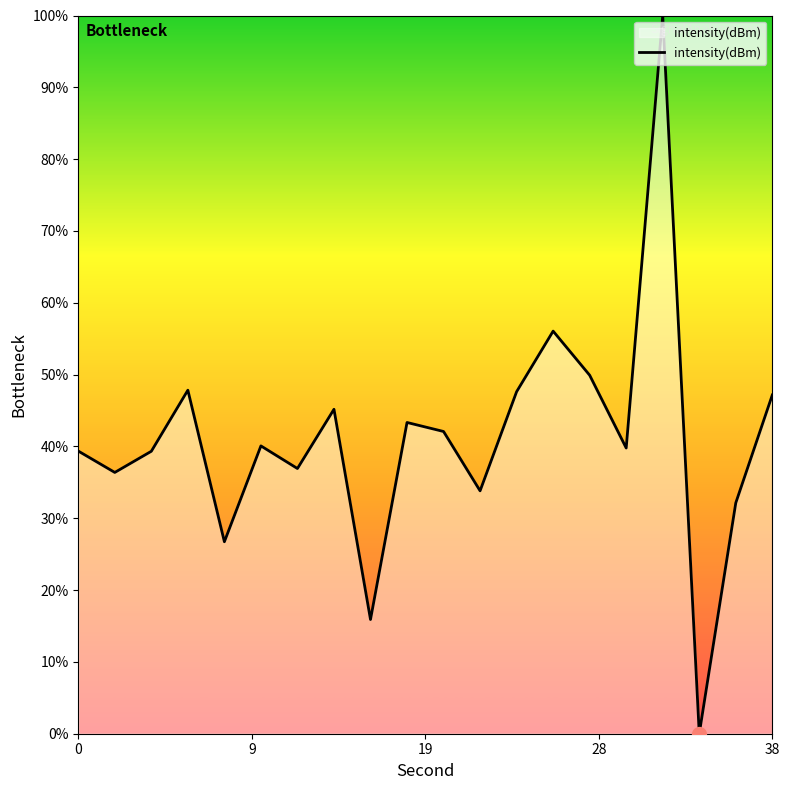

Does the chart have visible grid lines?

No